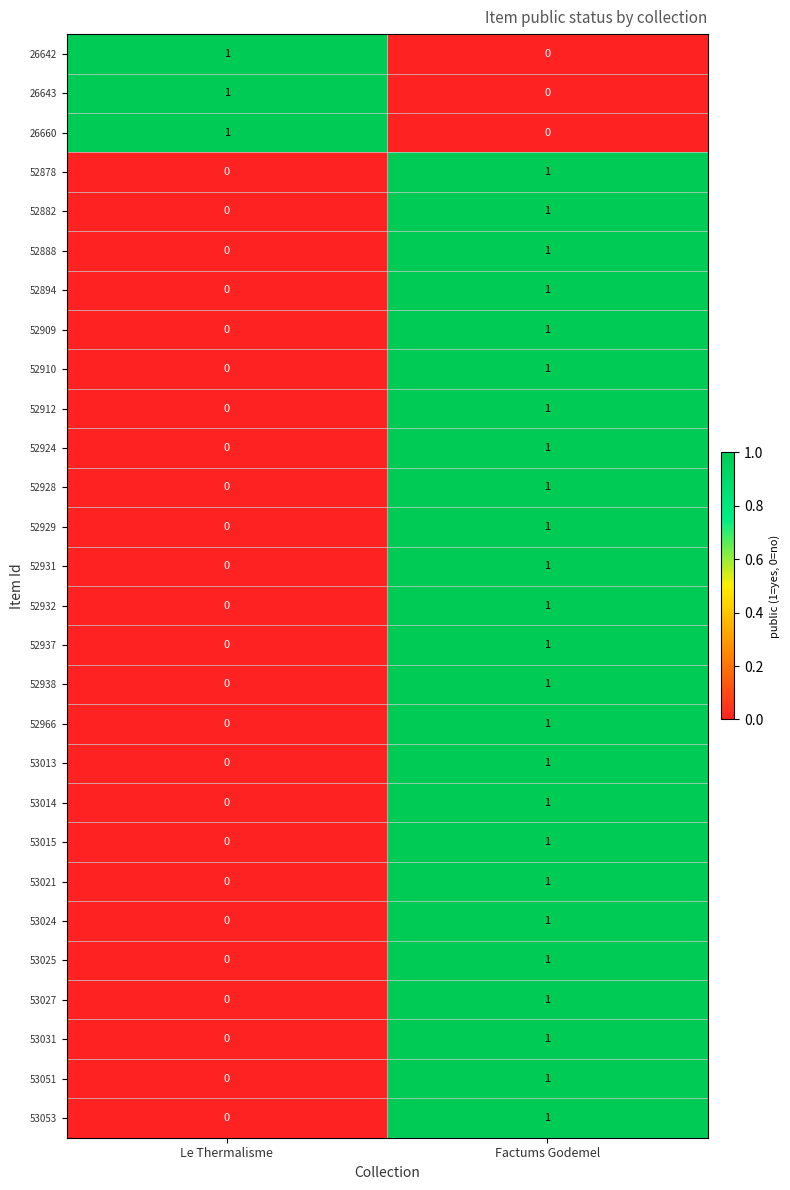

The 52909 series shows 1 at Factums Godemel. True or false?

True